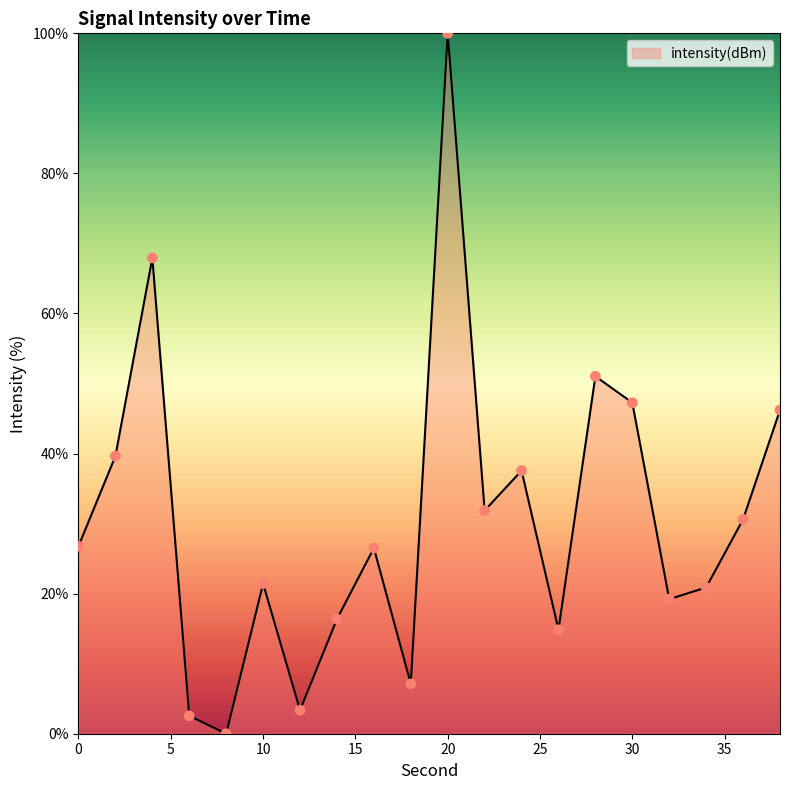

What is the maximum value shown in the chart?

100.0